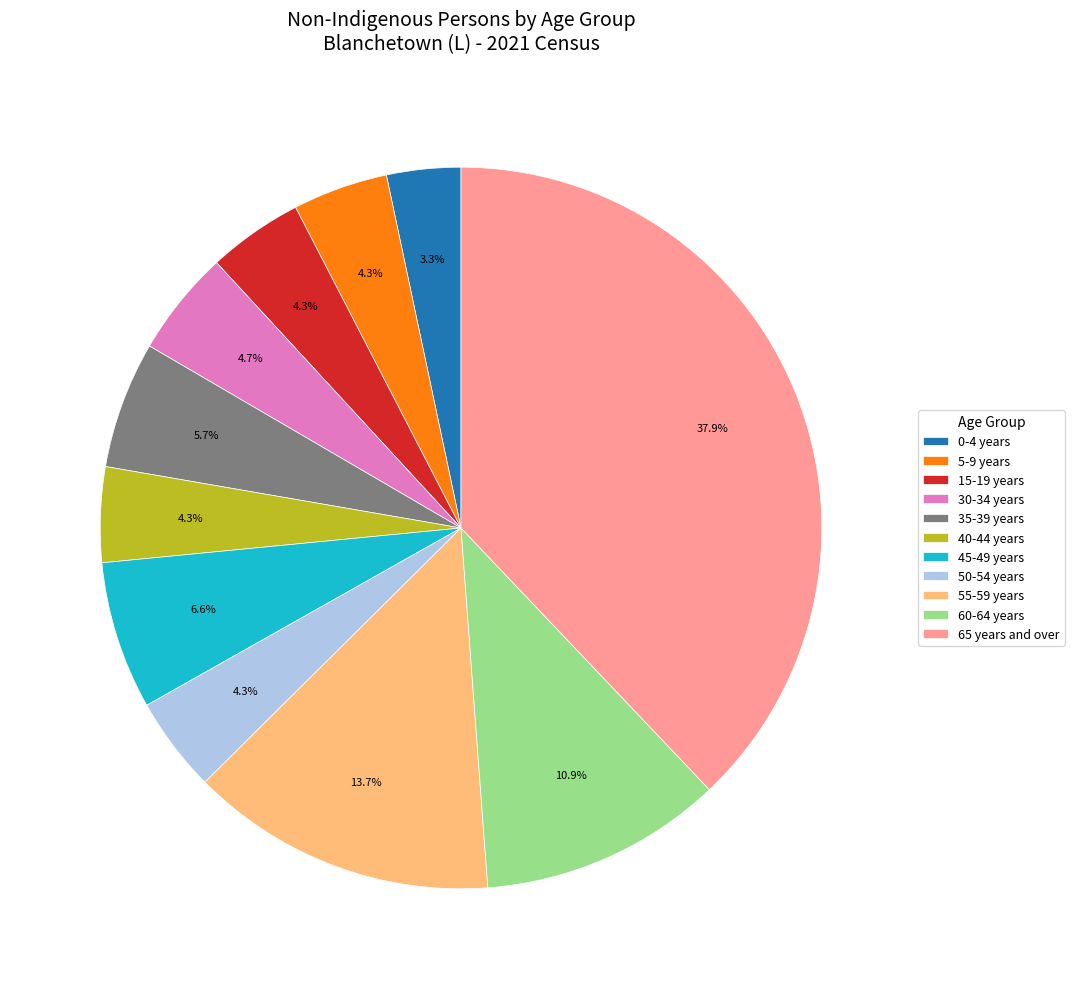

True or false: 5-9 years accounts for 4% of the total.

True